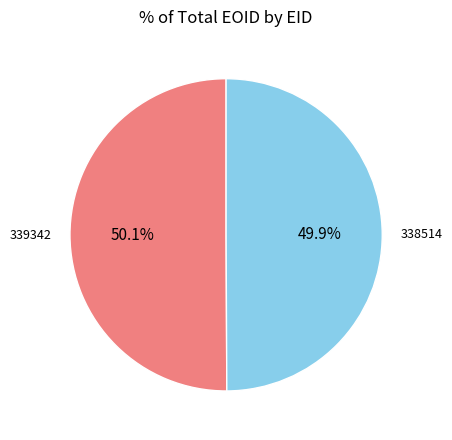

Does any single category account for the majority?

Yes